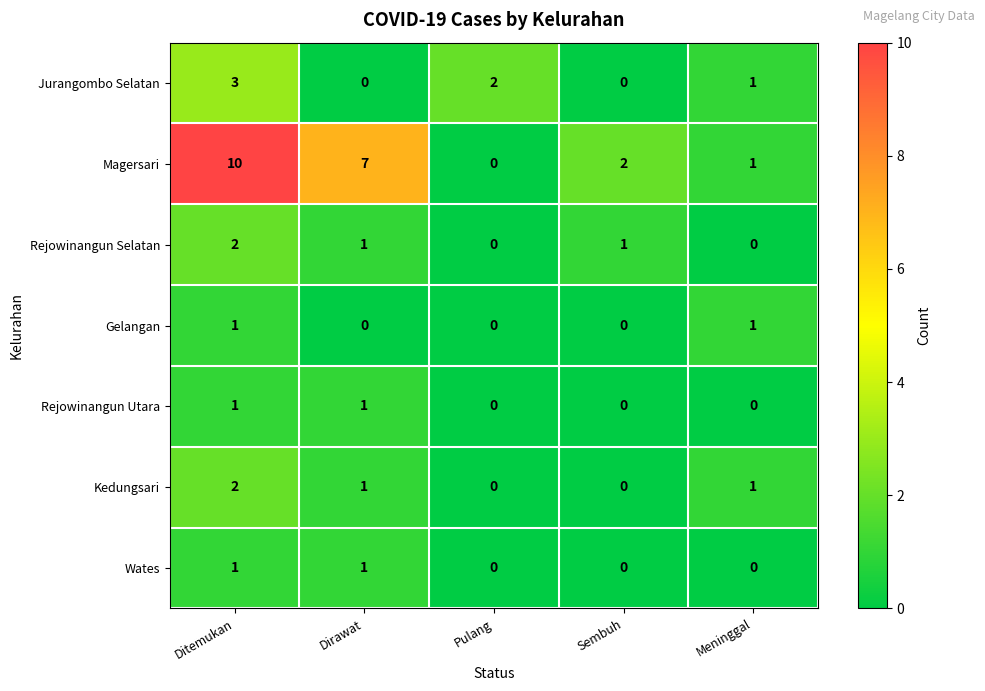

Which series has the largest total across all categories?

Magersari